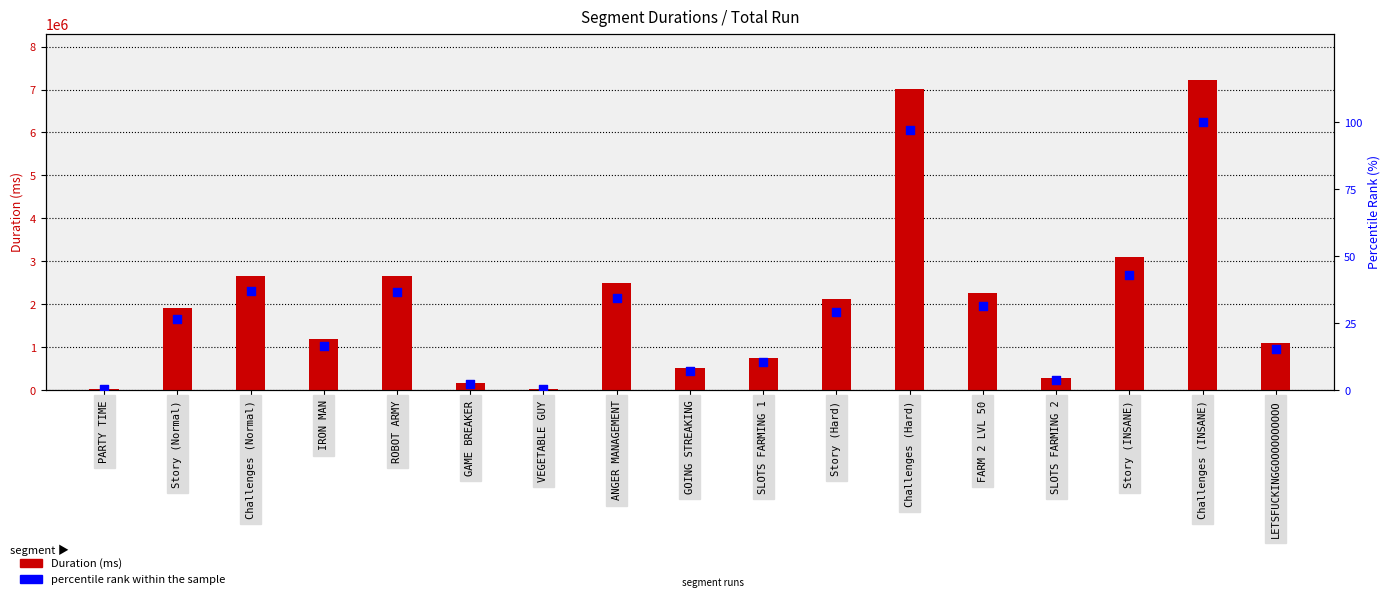

Which series contains the highest Y value?

Duration (ms)